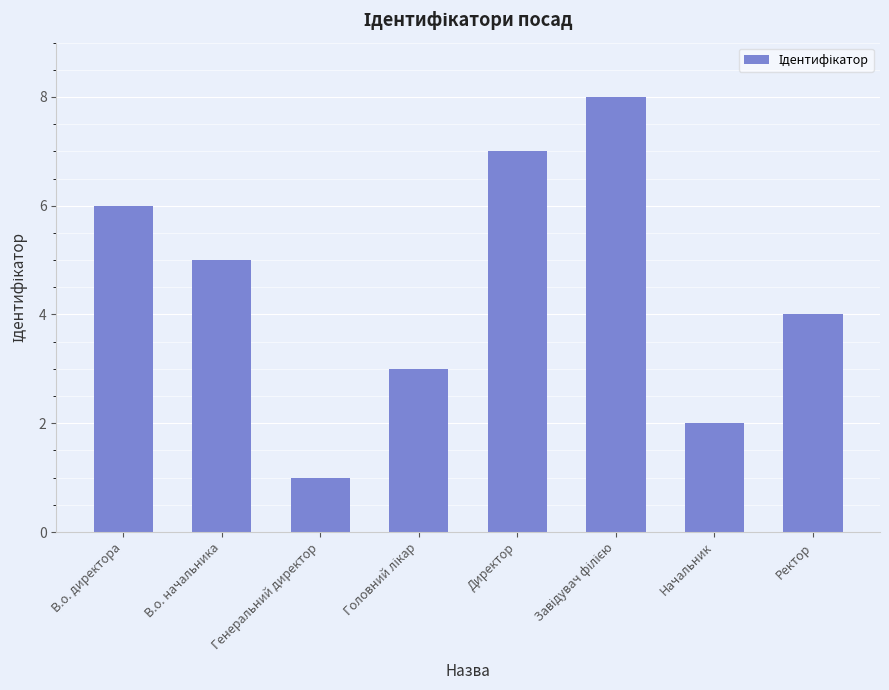

What is the label of the 2nd bar from the right?

Начальник